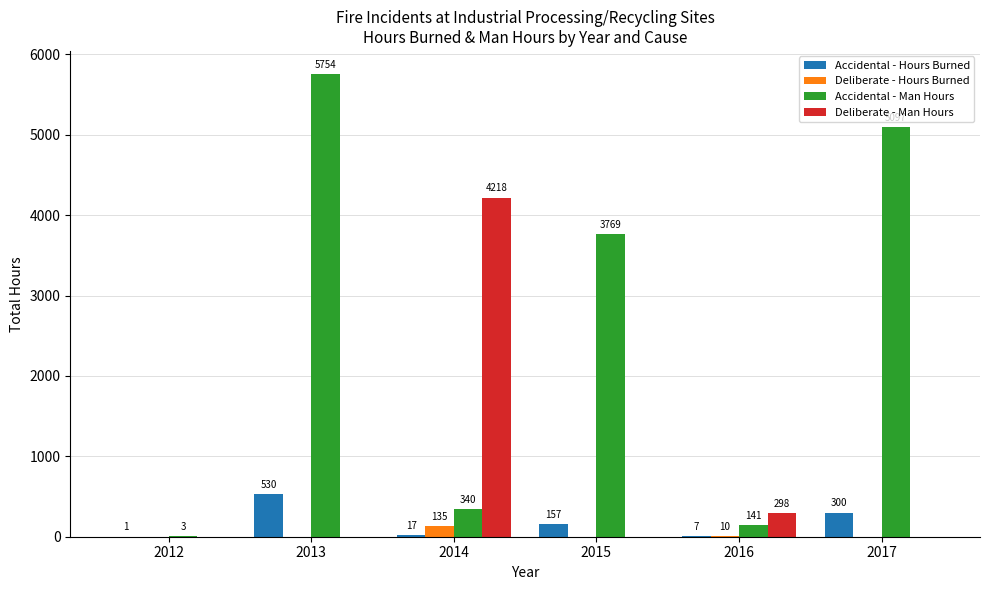

At which category is the sum across all series the highest?

2013